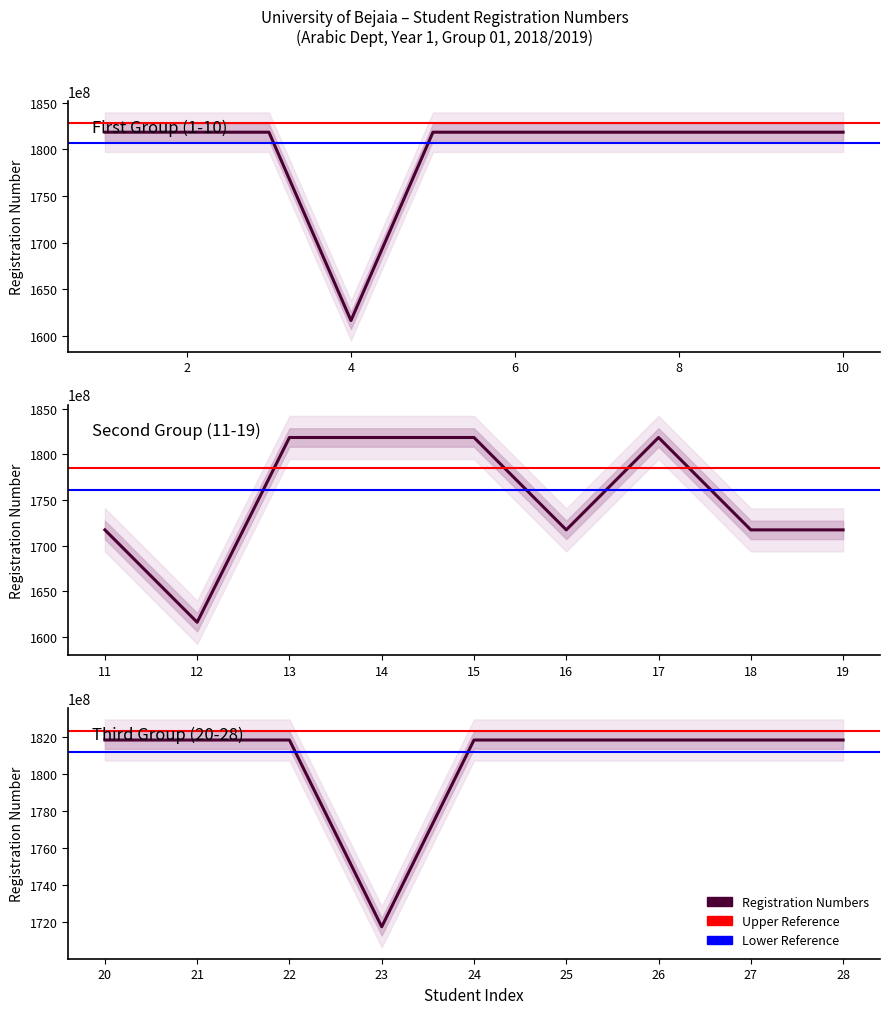

At which category does the chart reach its minimum across all series?

4